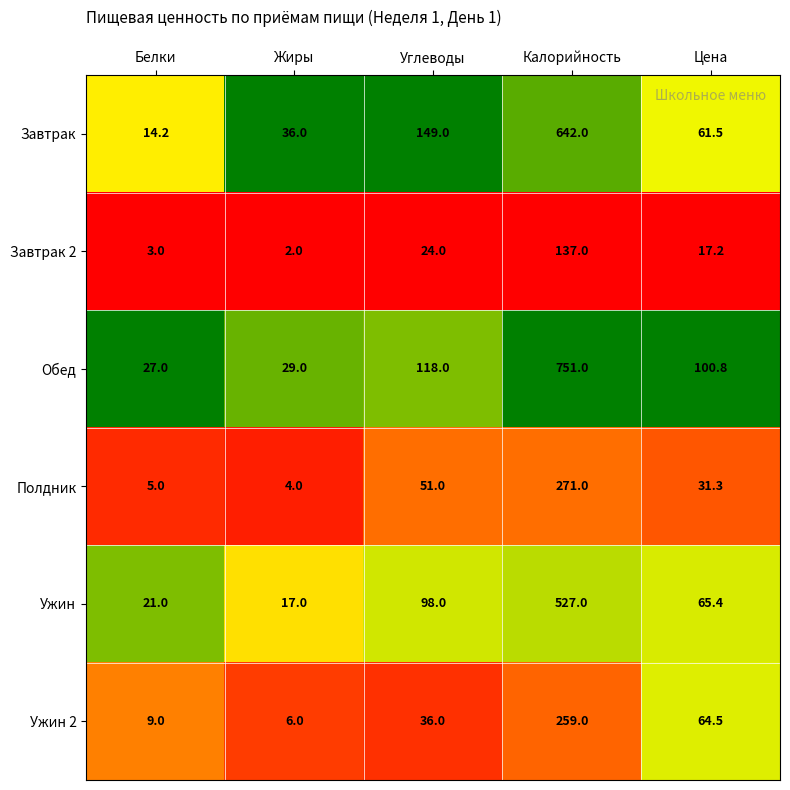

Is the value of Обед at Цена greater than the value of Ужин at Цена?

Yes